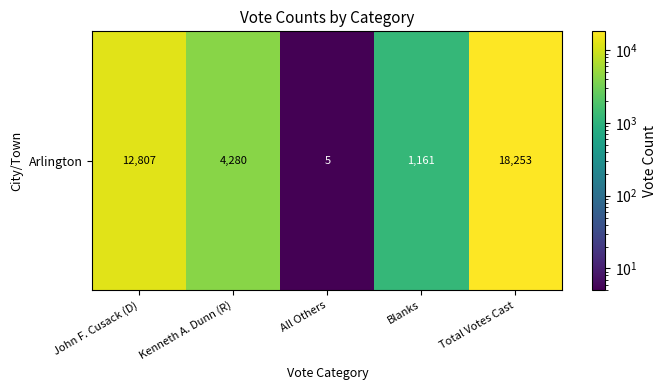

What is the minimum value shown in the chart?

5